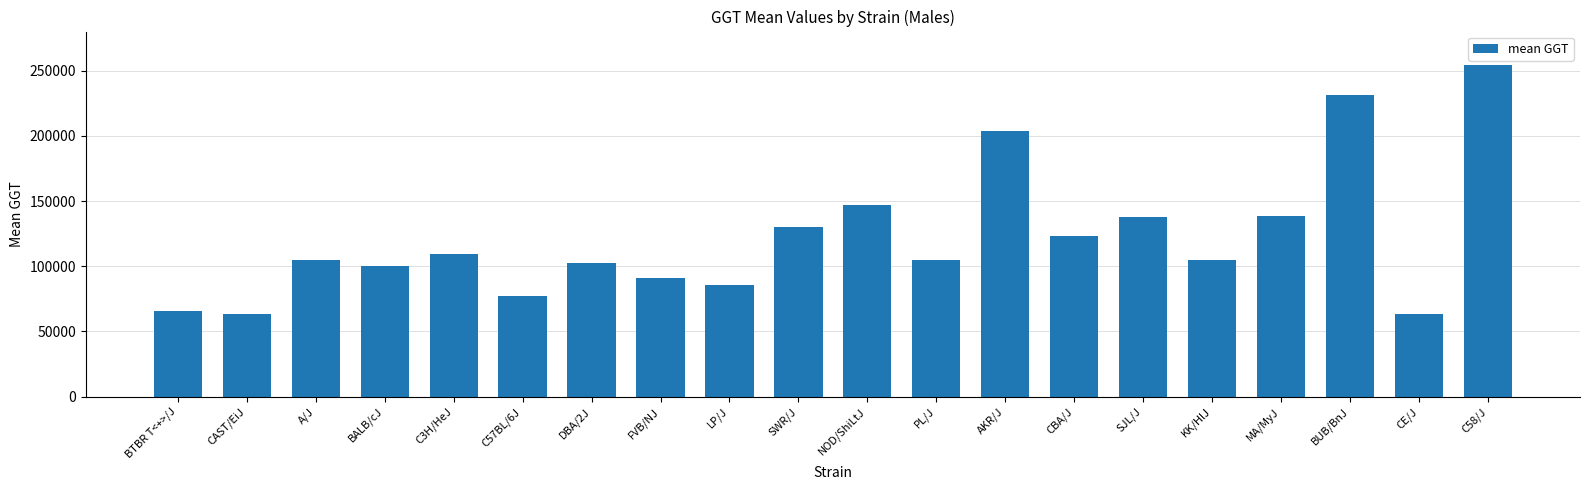

The chart shows a value of 95554 at NOD/ShiLtJ. True or false?

False